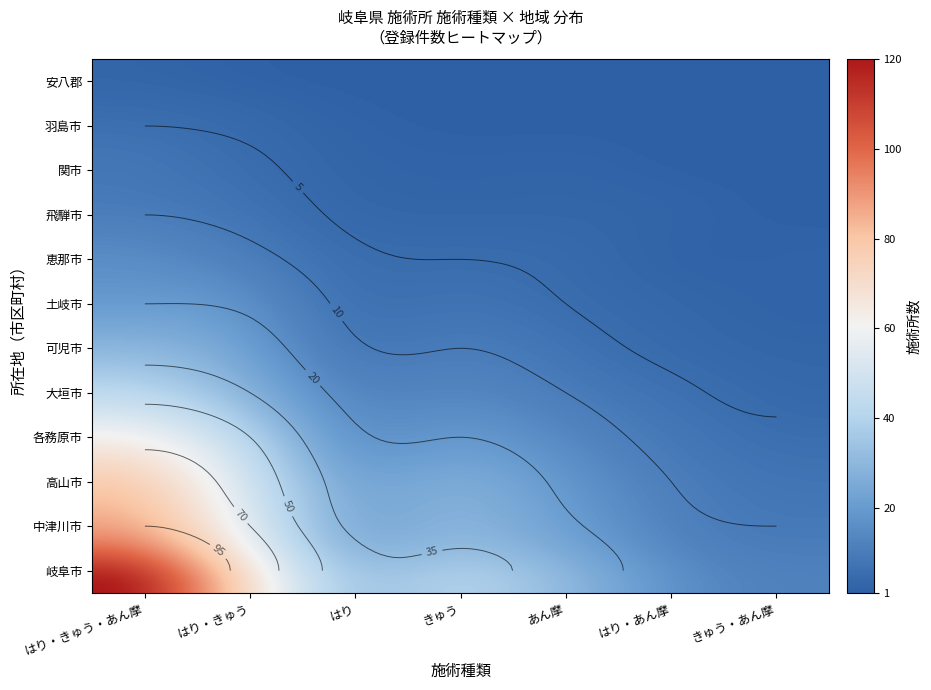

Reading left to right, extract all data points from this chart.

はり・きゅう・あん摩: 120	95	80	65	45	30	20	15	10	8	5	3
はり・きゅう: 85	70	60	50	35	25	18	12	8	6	4	2
はり: 40	32	28	22	16	11	8	6	4	3	2	1
きゅう: 38	30	26	20	14	10	7	5	3	2	1	1
あん摩: 28	22	18	14	10	7	5	4	3	2	1	1
はり・あん摩: 15	12	10	8	6	4	3	2	2	1	1	1
きゅう・あん摩: 12	10	8	6	4	3	2	2	1	1	1	1